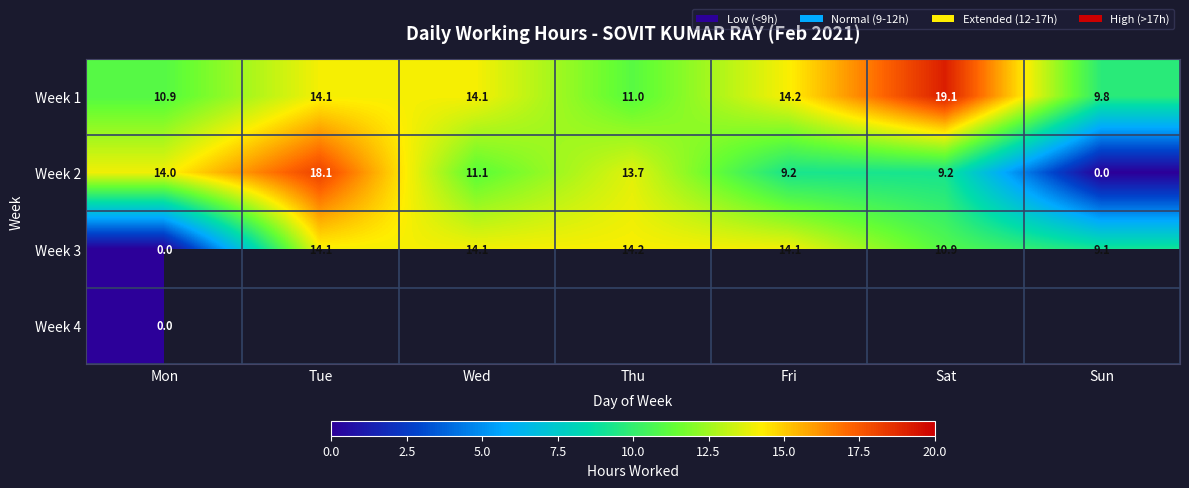

At which label does Week 1 first exceed 14?

Tue